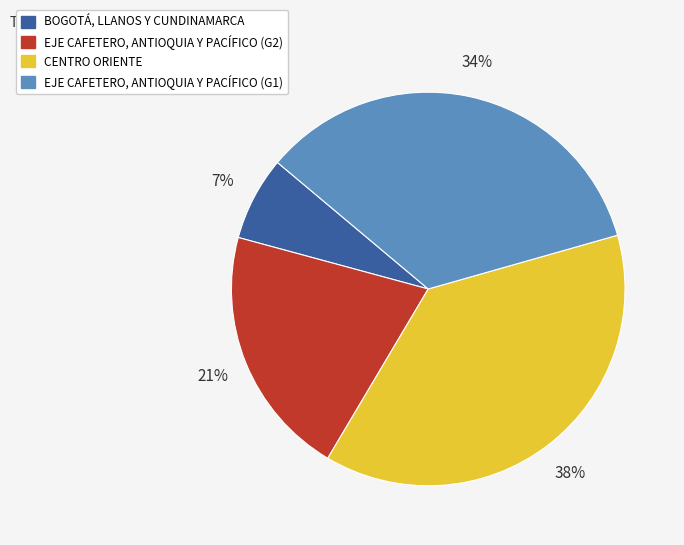

Between EJE CAFETERO, ANTIOQUIA Y PACÍFICO (G1) and CENTRO ORIENTE, which is larger?

CENTRO ORIENTE